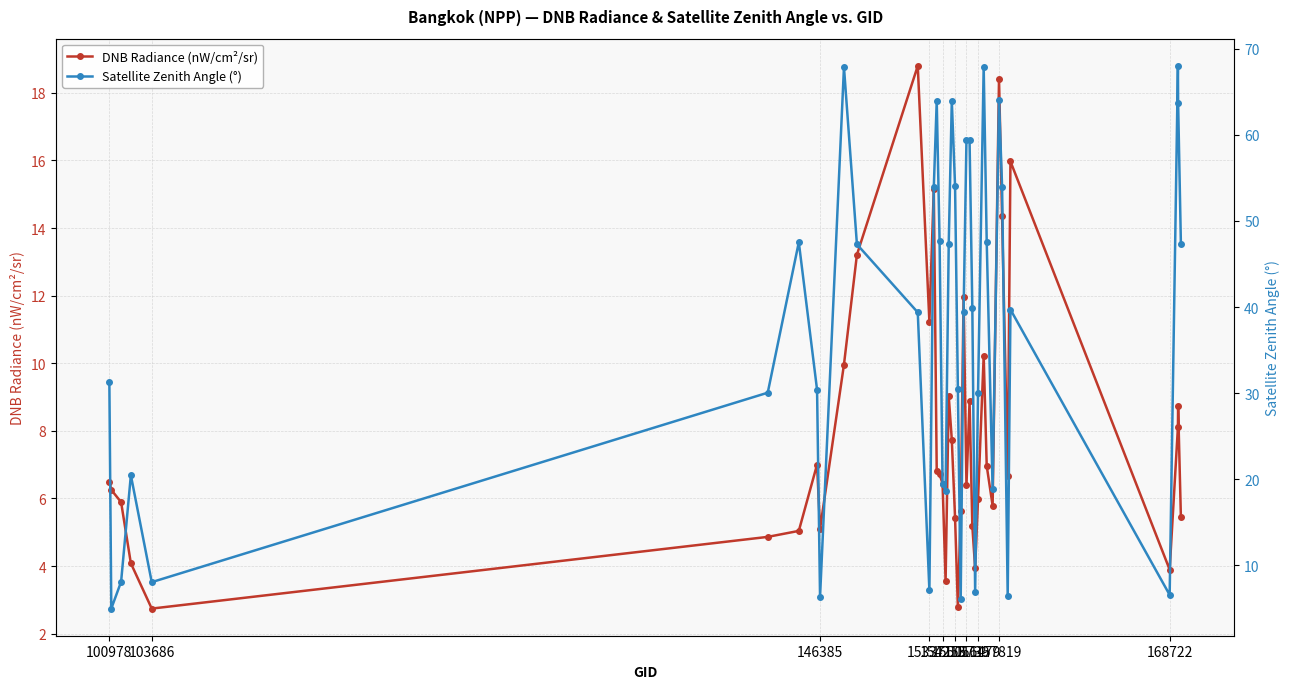

What is the sum of all dnbrad values?

316.9